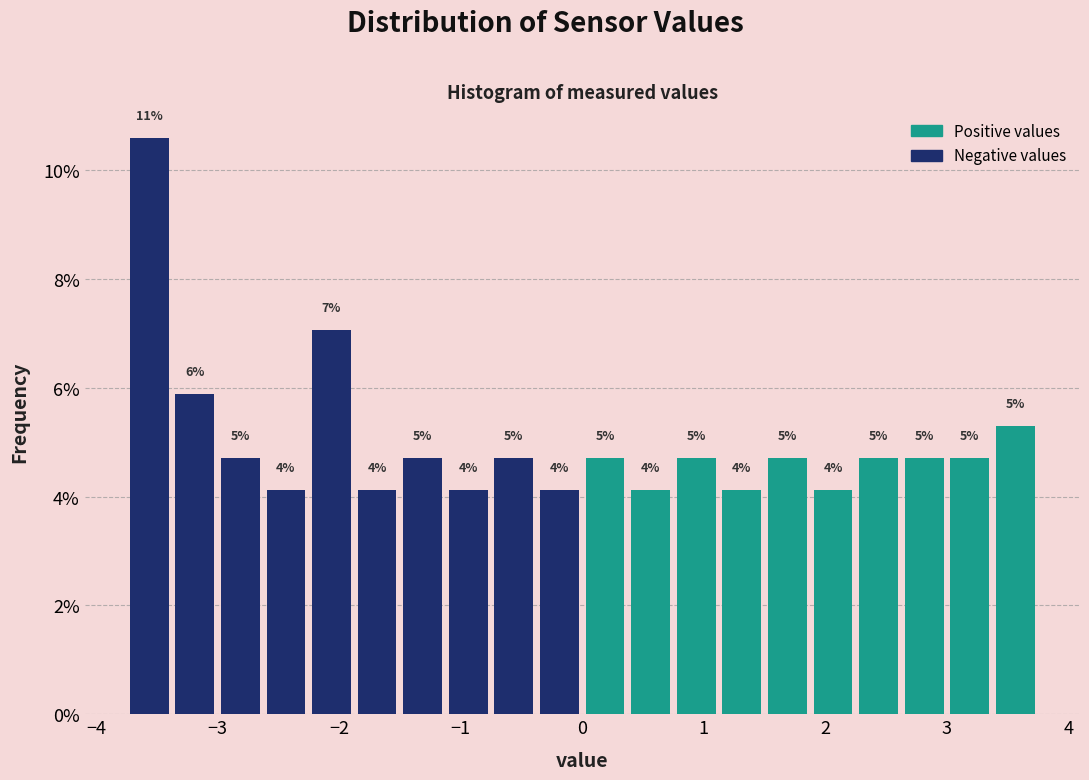

Read against the x-axis, roughly where is the centre of the tallest bar?

-3.6